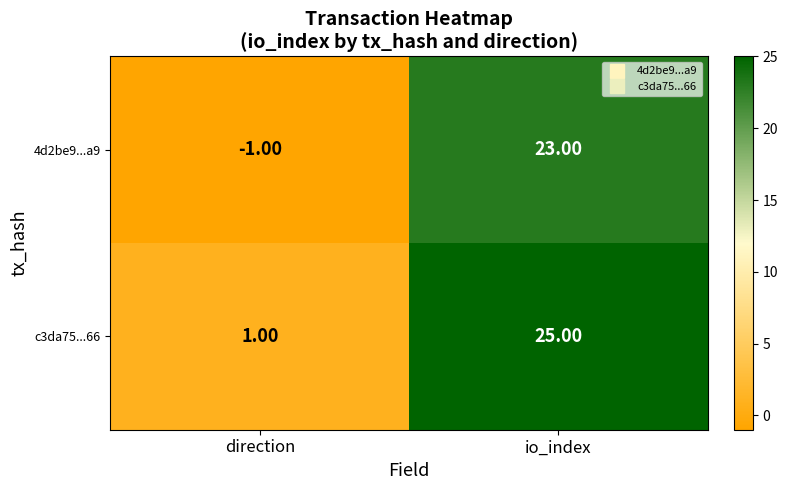

Which series has the largest total across all categories?

c3da75...66